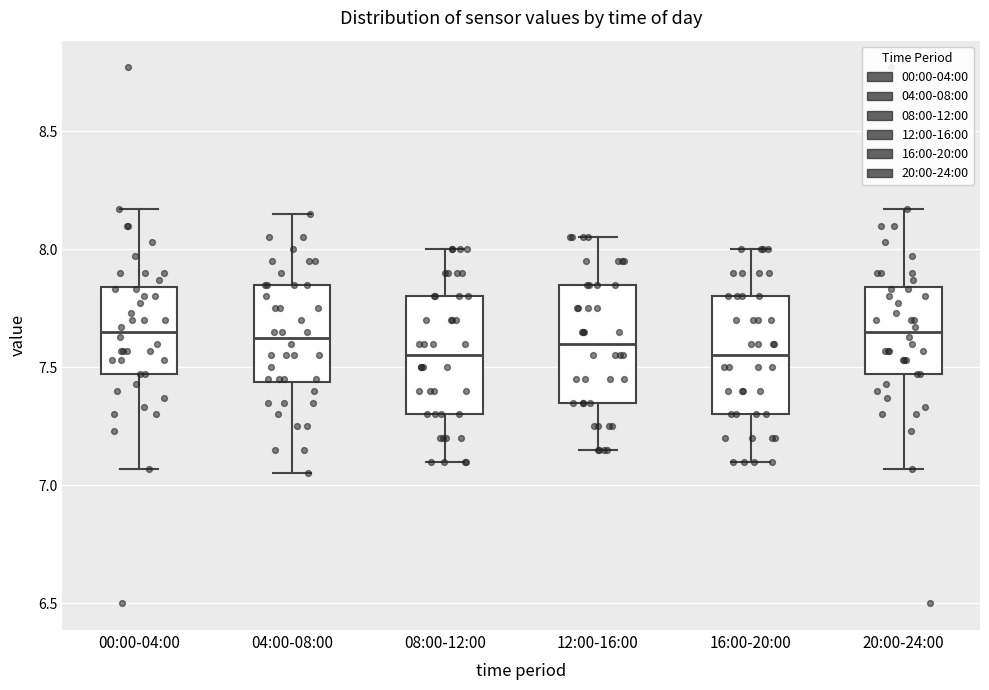

Reading left to right, transcribe this box plot: for each box, give where its median line is, the range the box spans, and where its two whiskers end, as read against the y-axis. The values are not printed on the chart, so give them approximately, as read against the axis.

00:00-04:00: median 7.65, box 7.45 to 7.85, whiskers 7.05 to 8.15
04:00-08:00: median 7.65, box 7.45 to 7.85, whiskers 7.05 to 8.15
08:00-12:00: median 7.55, box 7.30 to 7.80, whiskers 7.10 to 8.00
12:00-16:00: median 7.60, box 7.35 to 7.85, whiskers 7.15 to 8.05
16:00-20:00: median 7.55, box 7.30 to 7.80, whiskers 7.10 to 8.00
20:00-24:00: median 7.65, box 7.45 to 7.85, whiskers 7.05 to 8.15